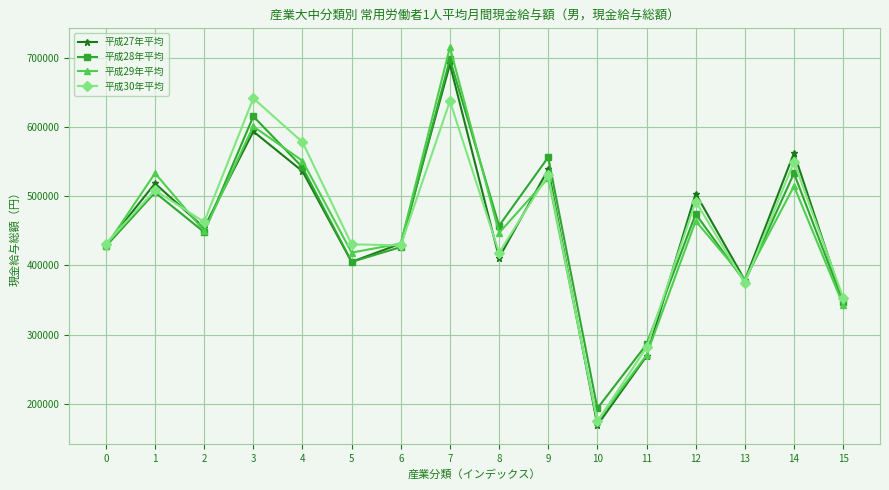

Which series has the largest range (max minus min)?

平成29年平均